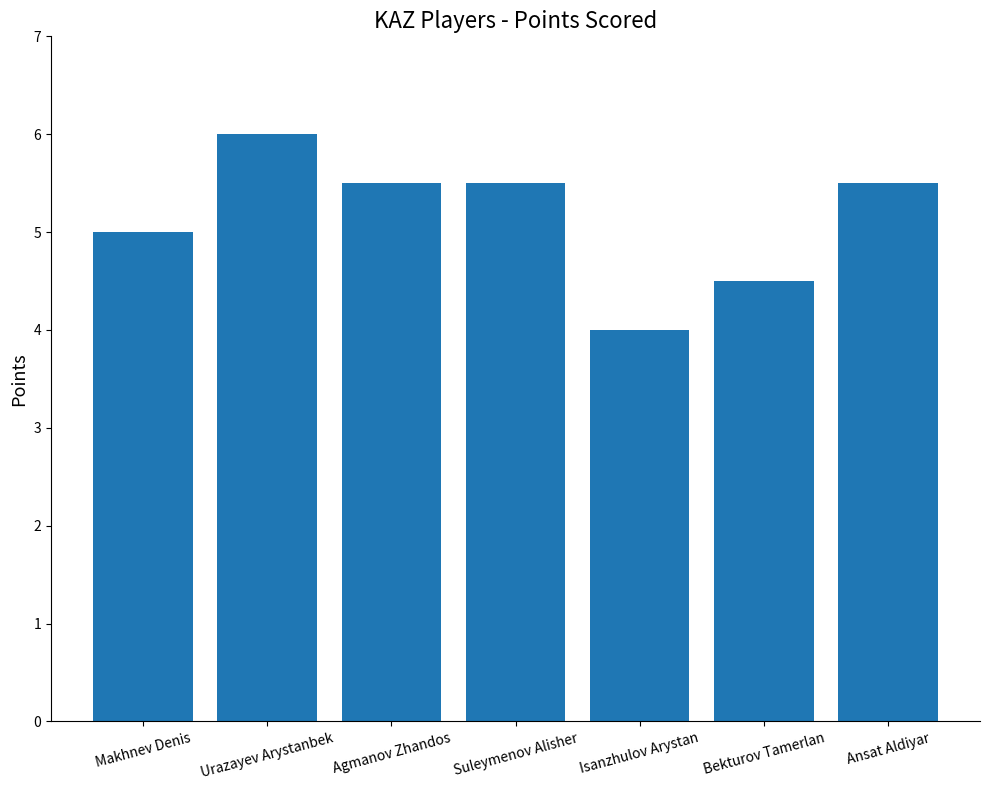

Is it true that the value at Isanzhulov Arystan is 4.0?

True